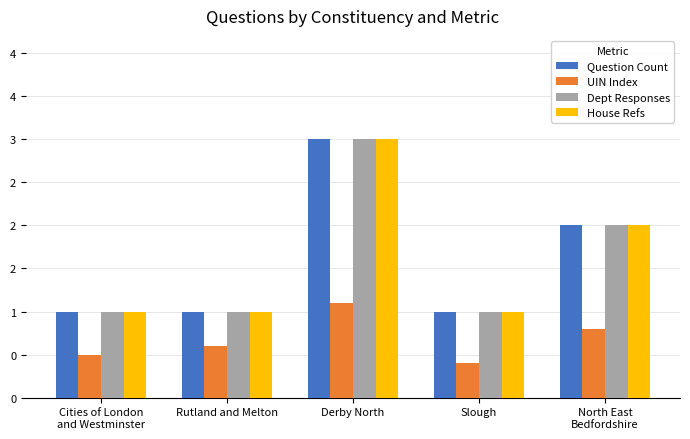

Does the chart contain any negative values?

No